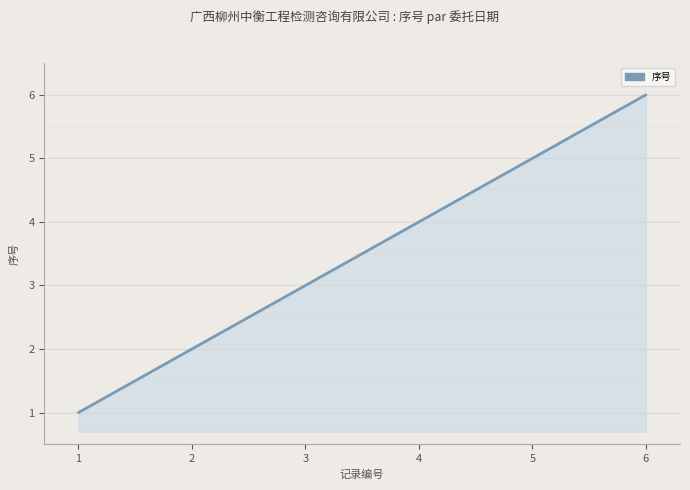

At which category does the chart reach its minimum across all series?

1